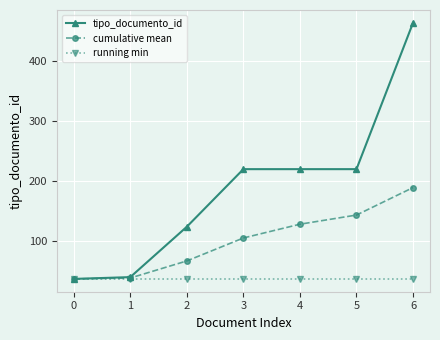

True or false: cumulative mean has more than 0 points higher than both neighbors.

False